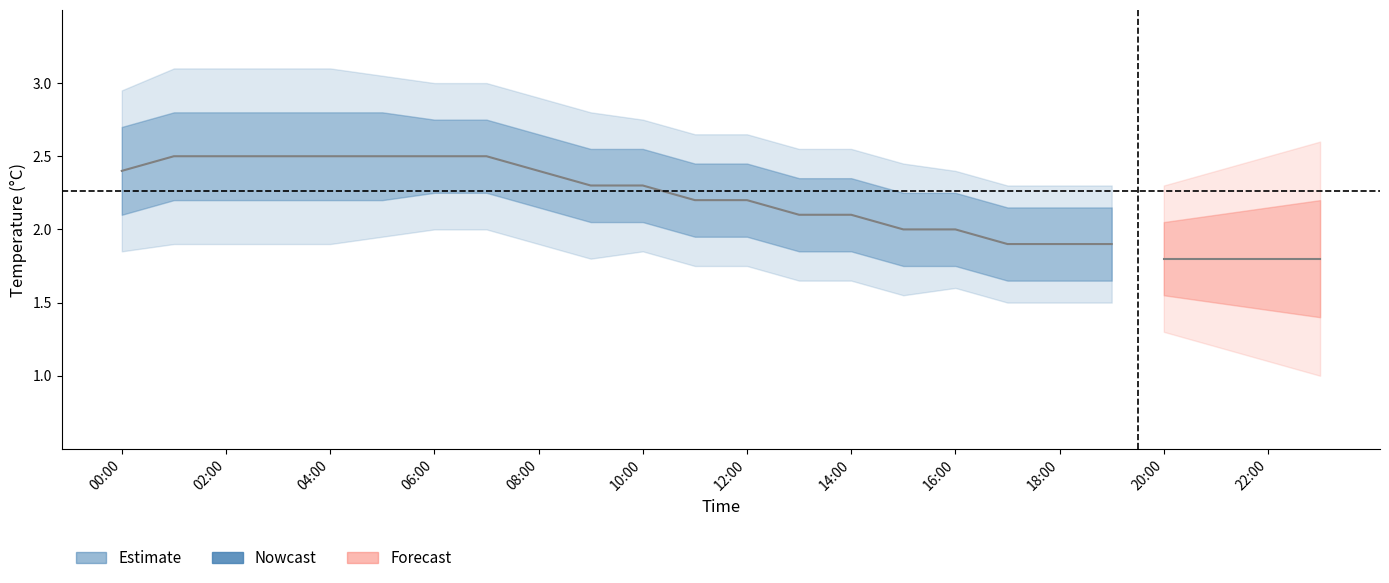

Is it true that the value at 12:00 is 2.2?

True